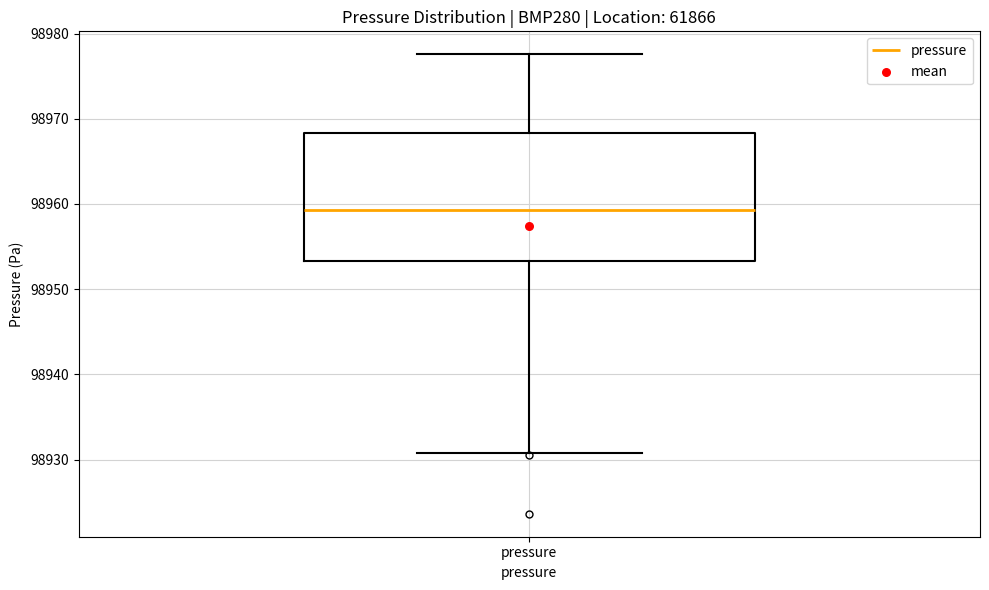

Where does the upper whisker of the box for pressure end on the y-axis? The values are not printed on the chart, so give them approximately, as read against the axis.

98978